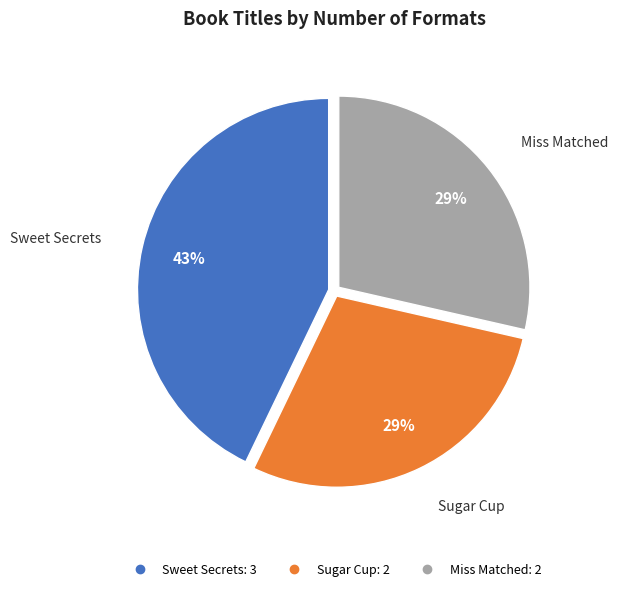

To the nearest percent, what percentage of the pie is Miss Matched?

29%